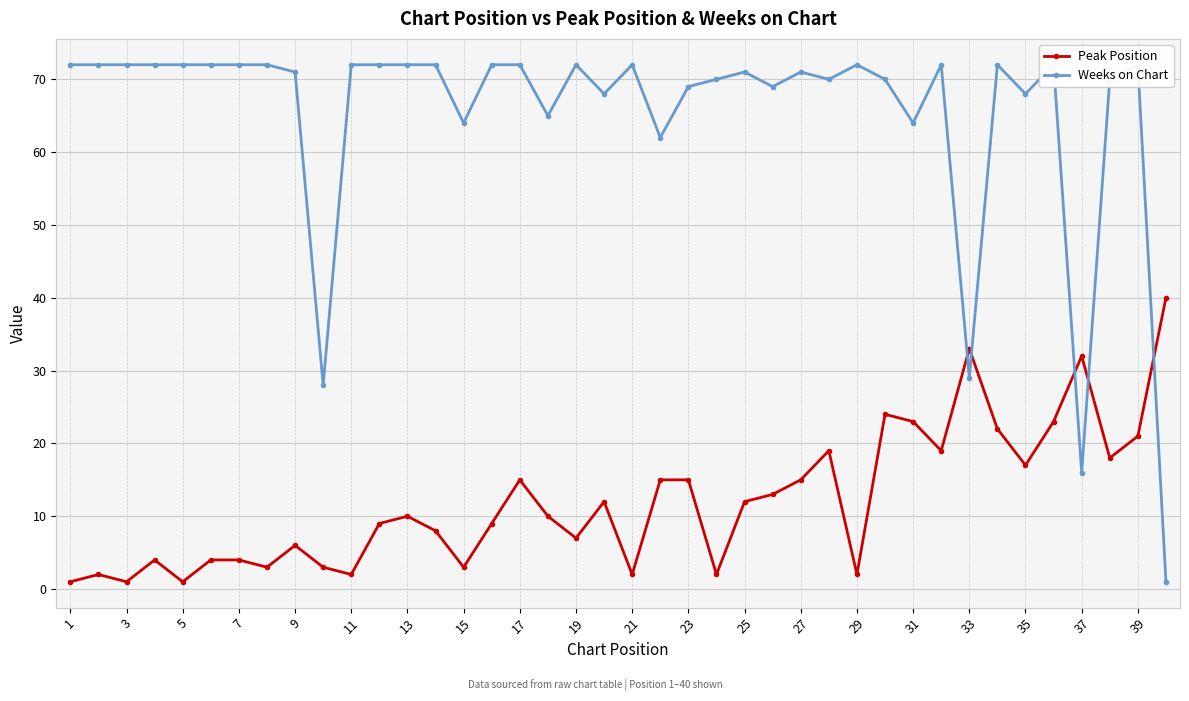

True or false: Peak Position has a value of 1 at 5.

True